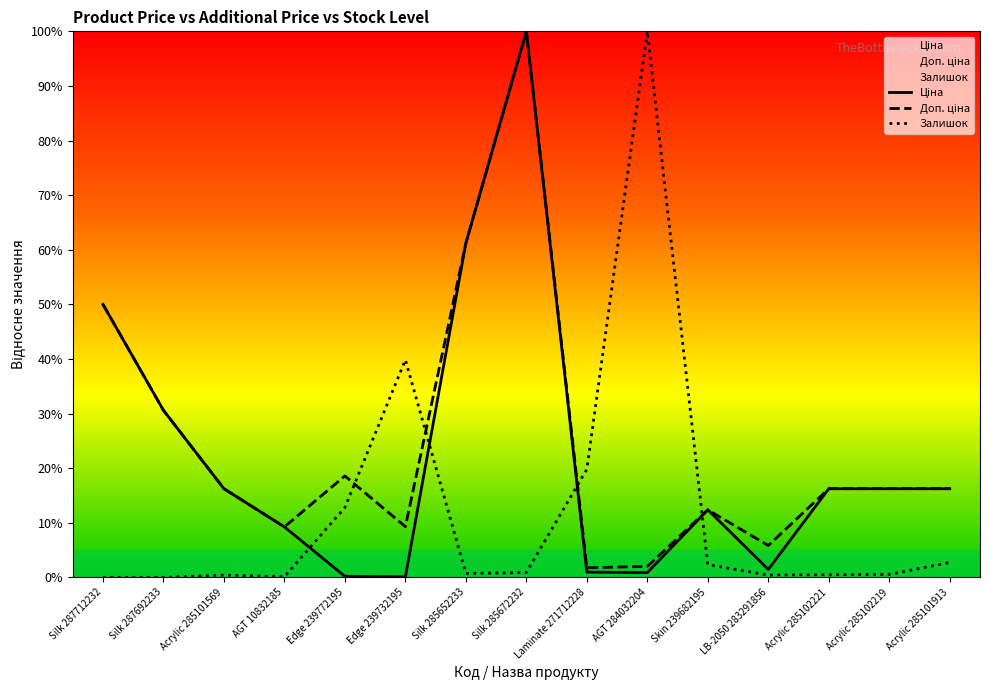

At which category does the chart reach its minimum across all series?

Silk 287712232